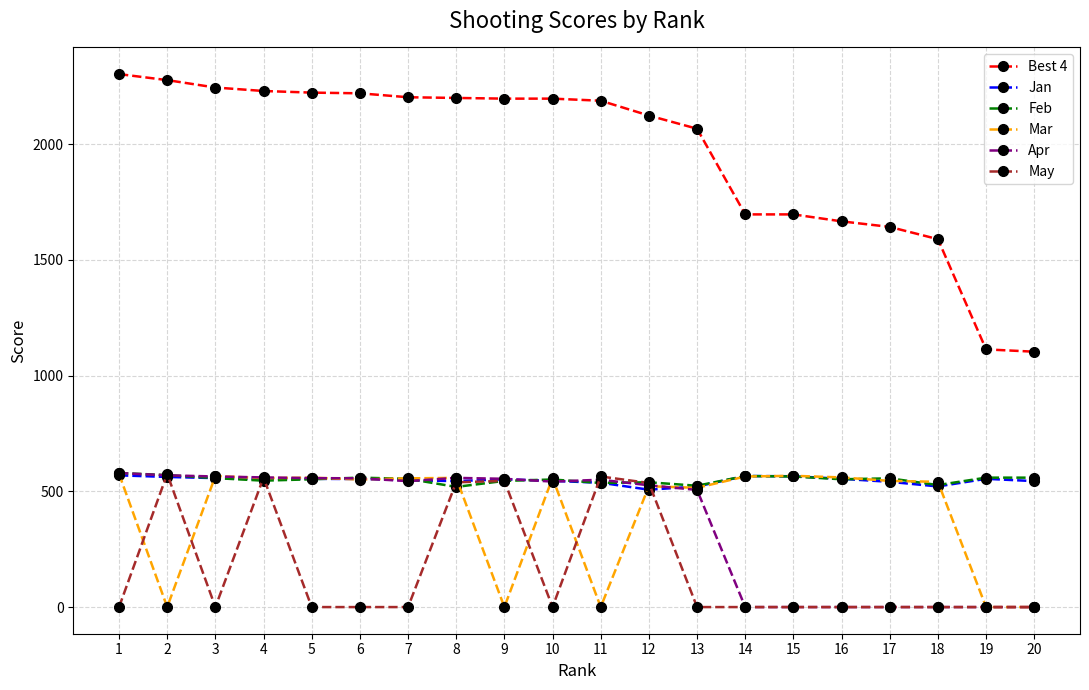

How many values in the Best 4 series are below 2196?

10